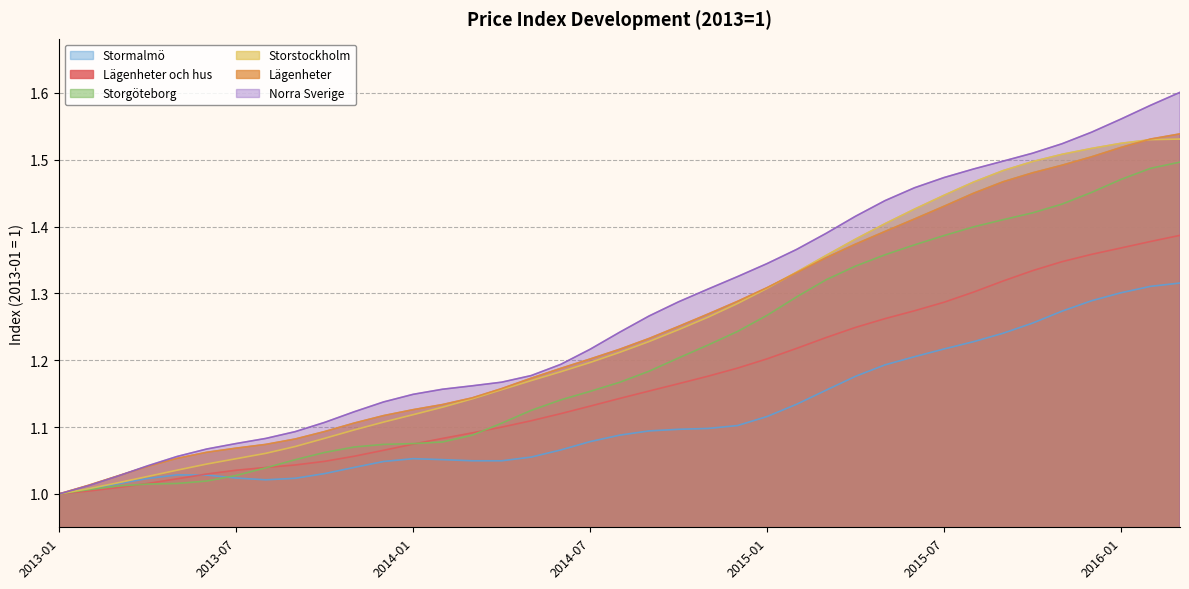

What is the lowest value of the Lägenheter series?

1.0